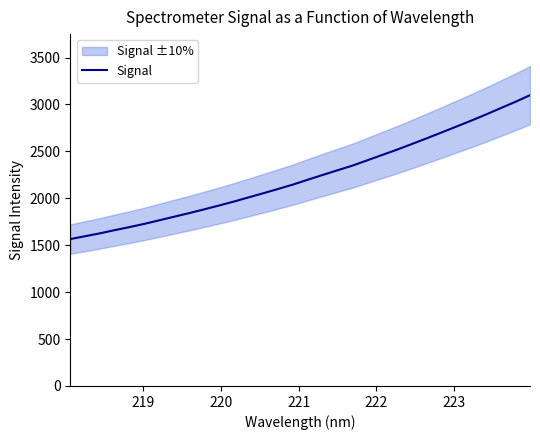

What is the highest value of the Signal series?

3098.9